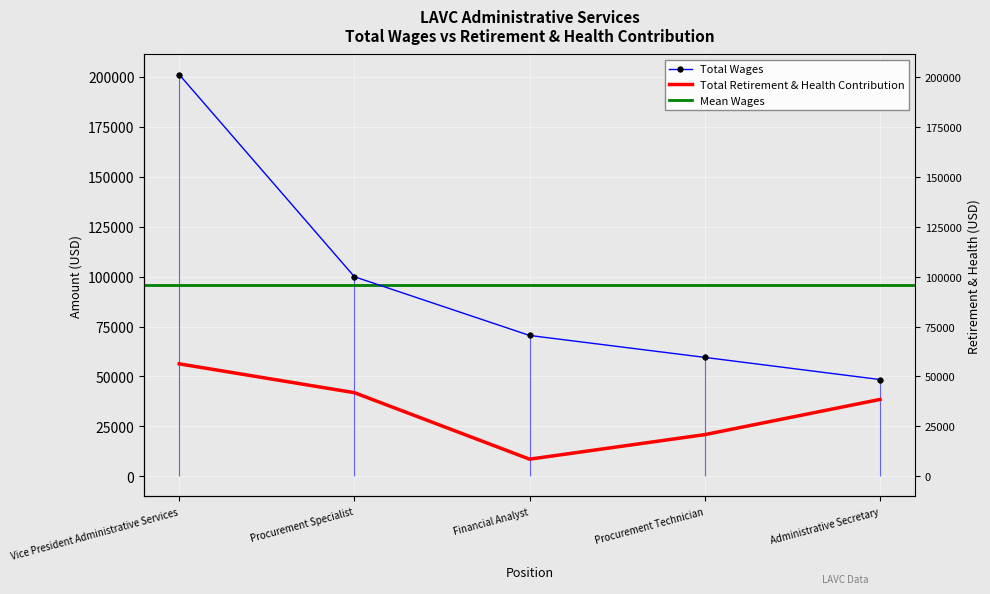

What is the average value of the Total Wages series?

95934